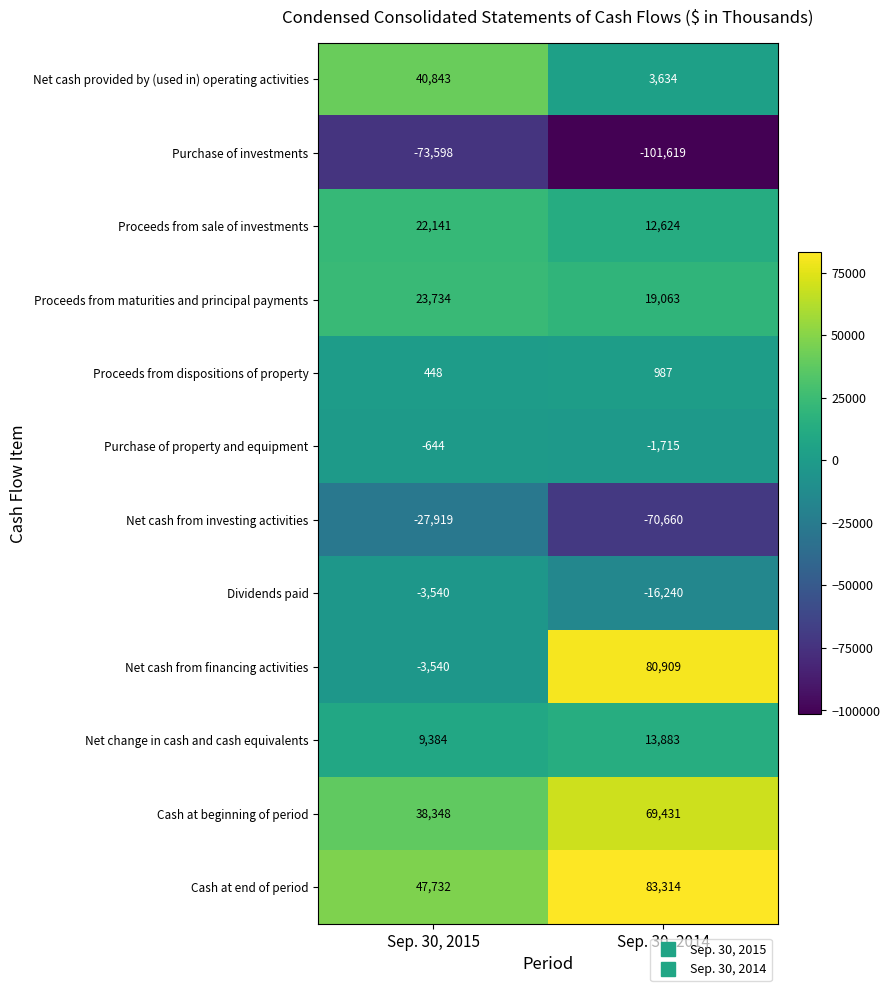

At which category does the chart reach its minimum across all series?

Sep. 30, 2014